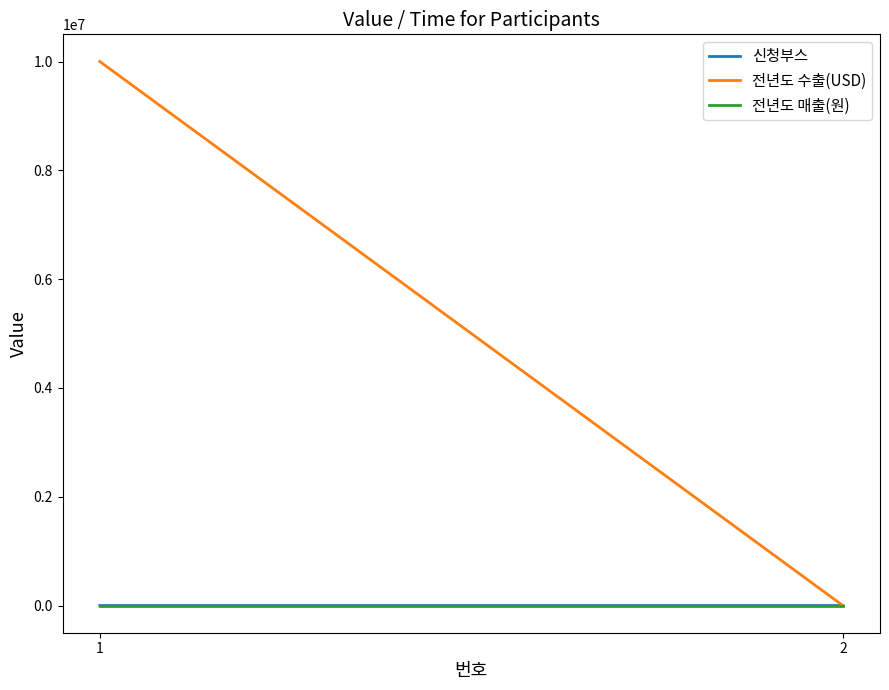

How many data points does each series have?

2